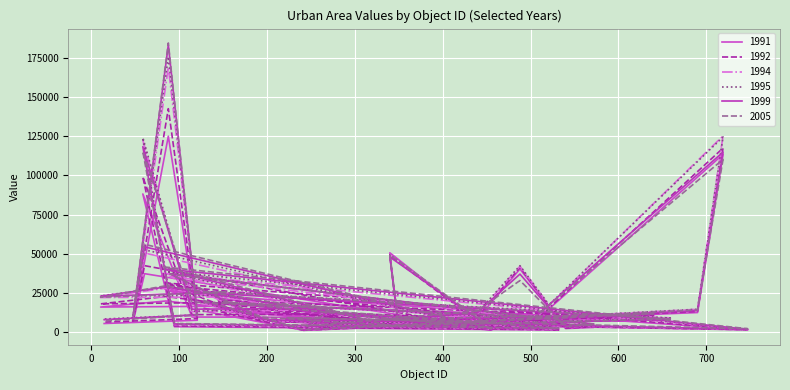

What is the value of the 1992 point at the 7th from the left?

4358